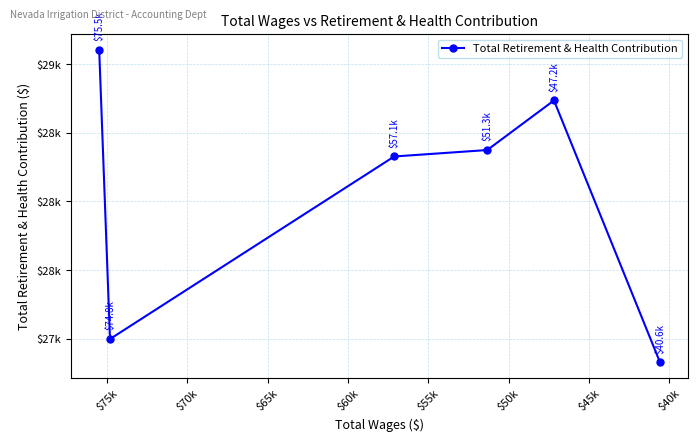

Is it true that the value at $50k is 10433?

False